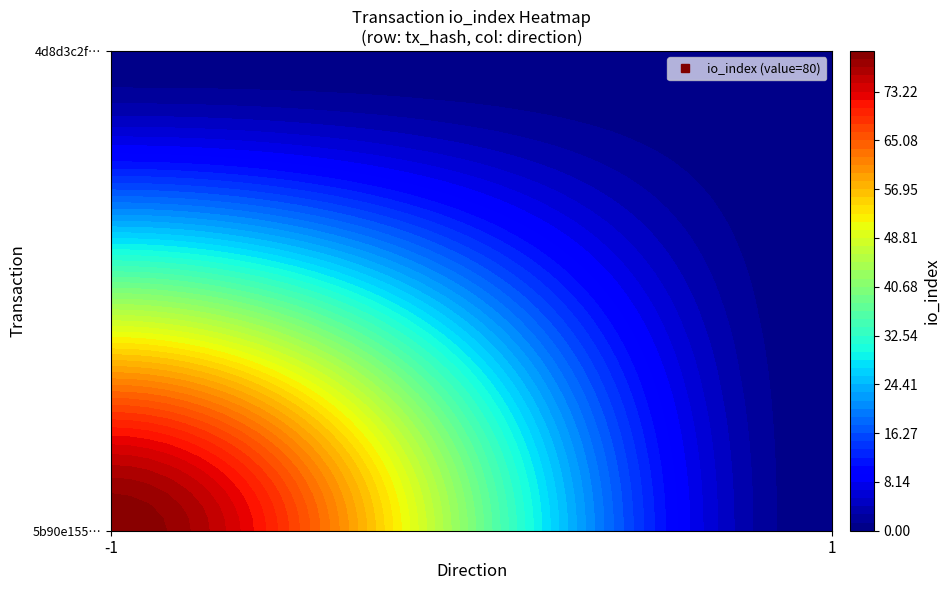

Reading left to right, what are all the values shown in this chart?

5b90e1553b6cd5757a912a34abe2e66a2498911: -1=80	1=0
4d8d3c2faed752935830f59ffd8f64baab05f15: -1=0	1=0